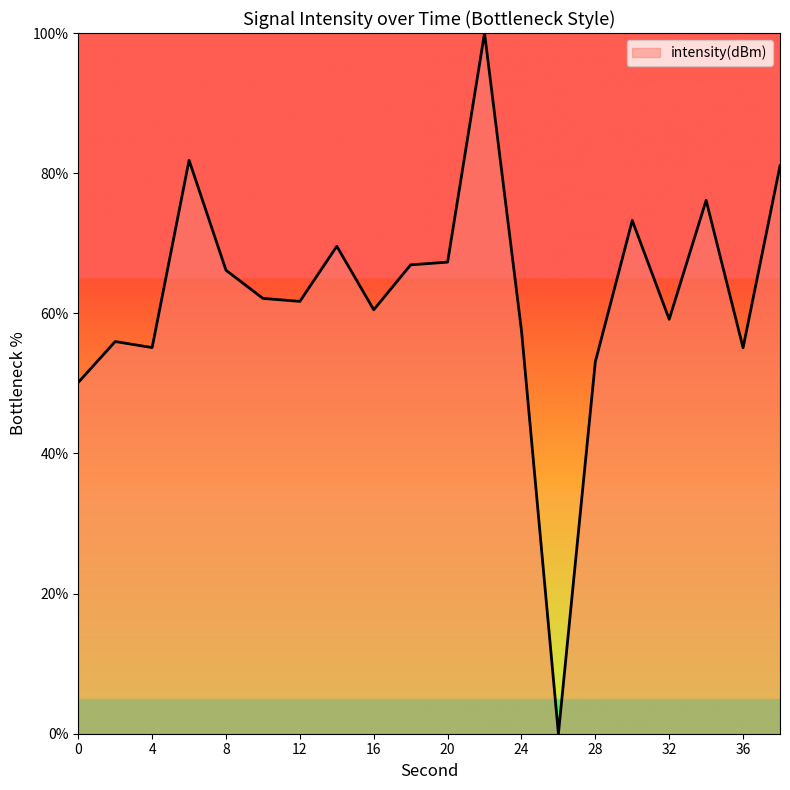

What is the difference between the maximum and minimum values?

100.0